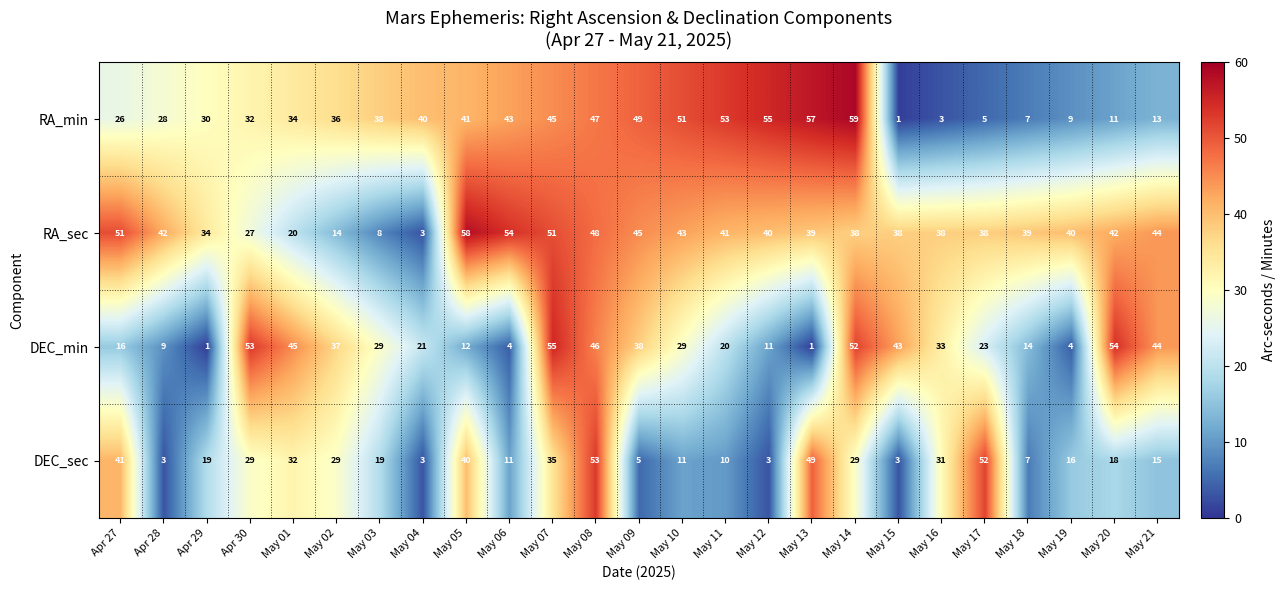

What is the difference between the maximum and second lowest values in the RA_min series?

56